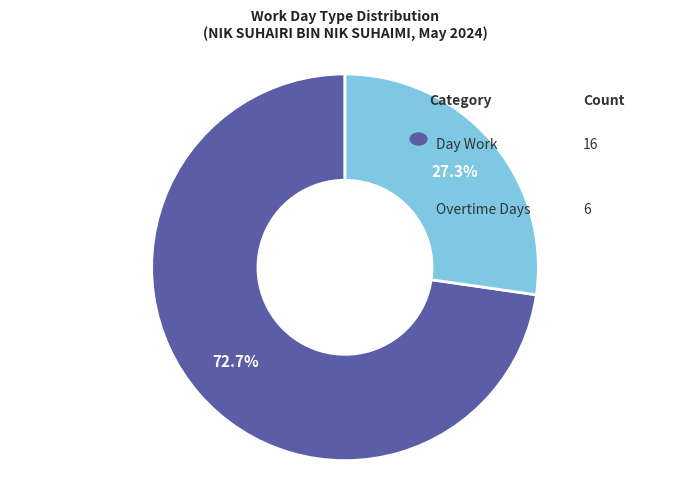

Is there a majority slice in this chart?

Yes